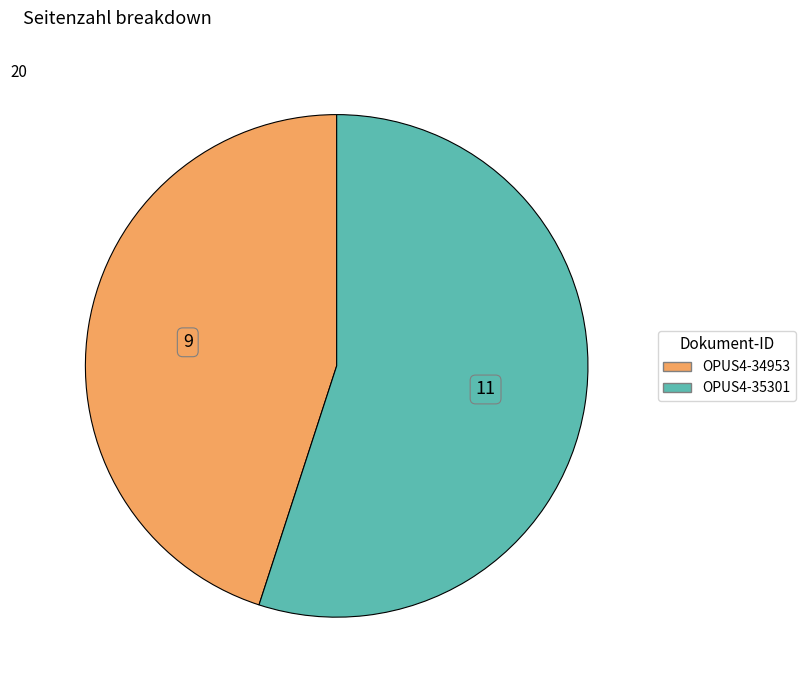

Rank the categories by value from lowest to highest.

OPUS4-34953, OPUS4-35301